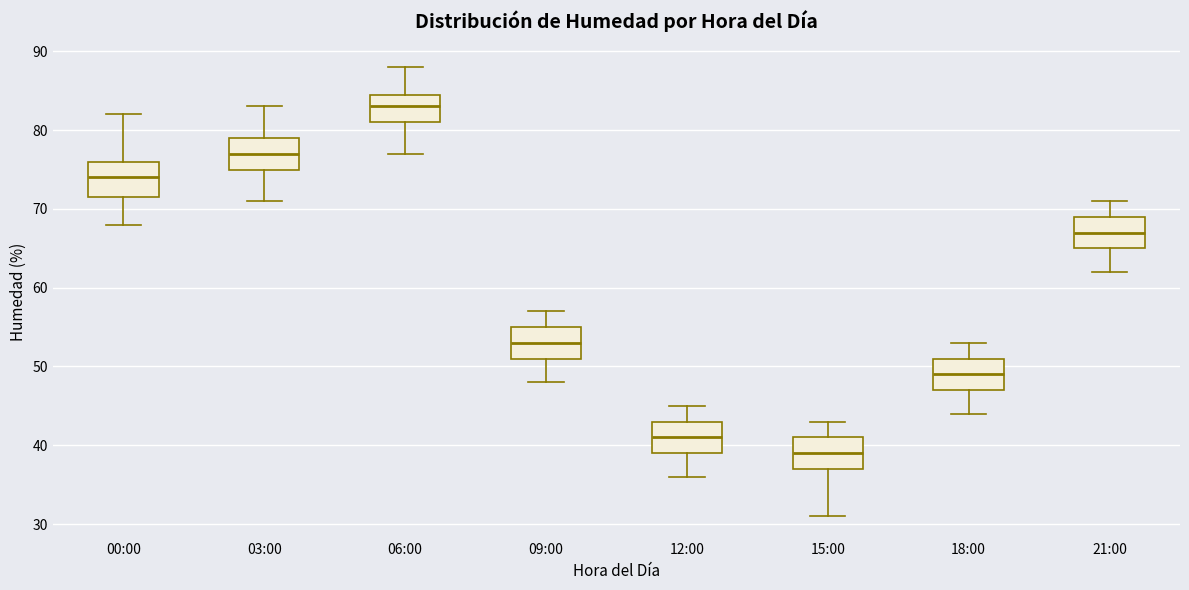

Reading left to right, read every box against the y-axis: the position of its median line, the range the box covers, and the ends of its whiskers. The values are not printed on the chart, so give them approximately, as read against the axis.

00:00: median 74, box 72 to 76, whiskers 68 to 82
03:00: median 77, box 75 to 79, whiskers 71 to 83
06:00: median 83, box 81 to 85, whiskers 77 to 88
09:00: median 53, box 51 to 55, whiskers 48 to 57
12:00: median 41, box 39 to 43, whiskers 36 to 45
15:00: median 39, box 37 to 41, whiskers 31 to 43
18:00: median 49, box 47 to 51, whiskers 44 to 53
21:00: median 67, box 65 to 69, whiskers 62 to 71